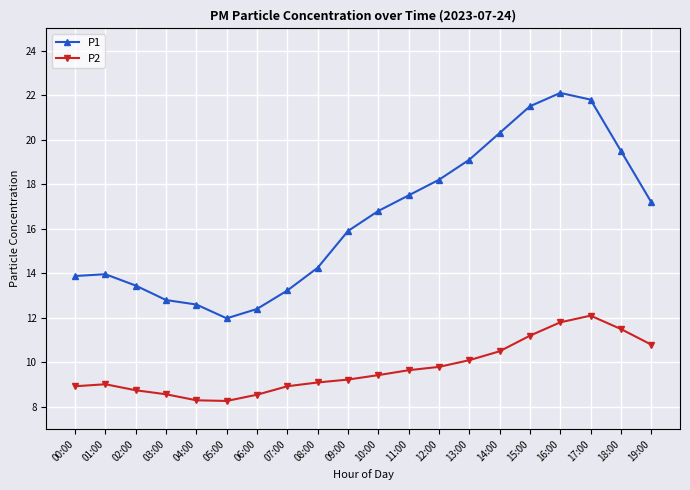

Rank the series at 05:00 from lowest to highest value.

P2, P1